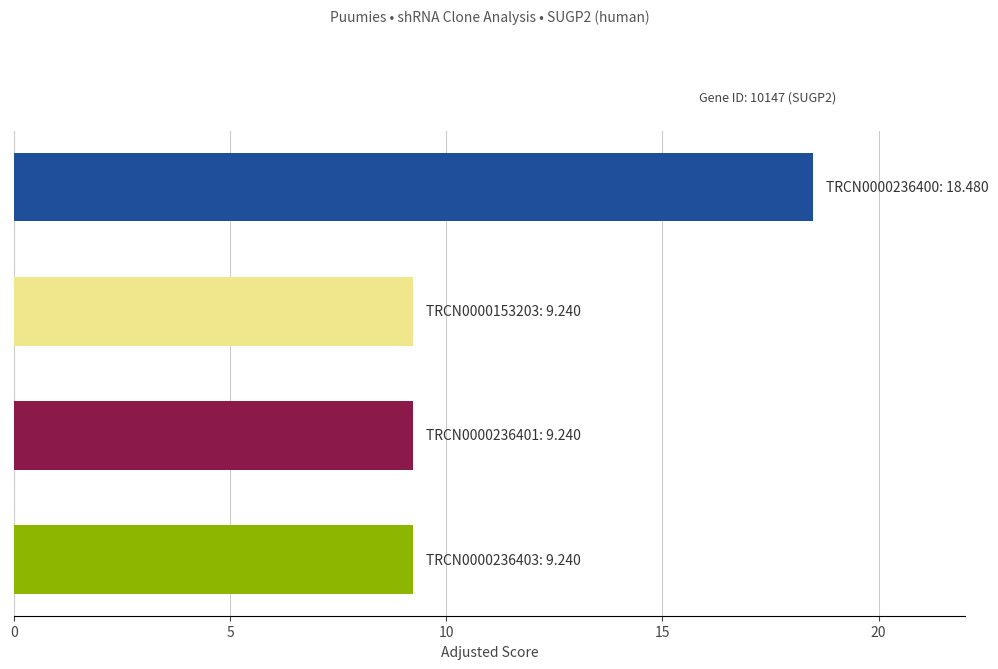

Reading top to bottom, extract all data points from this chart.

18.5	9.2	9.2	9.2